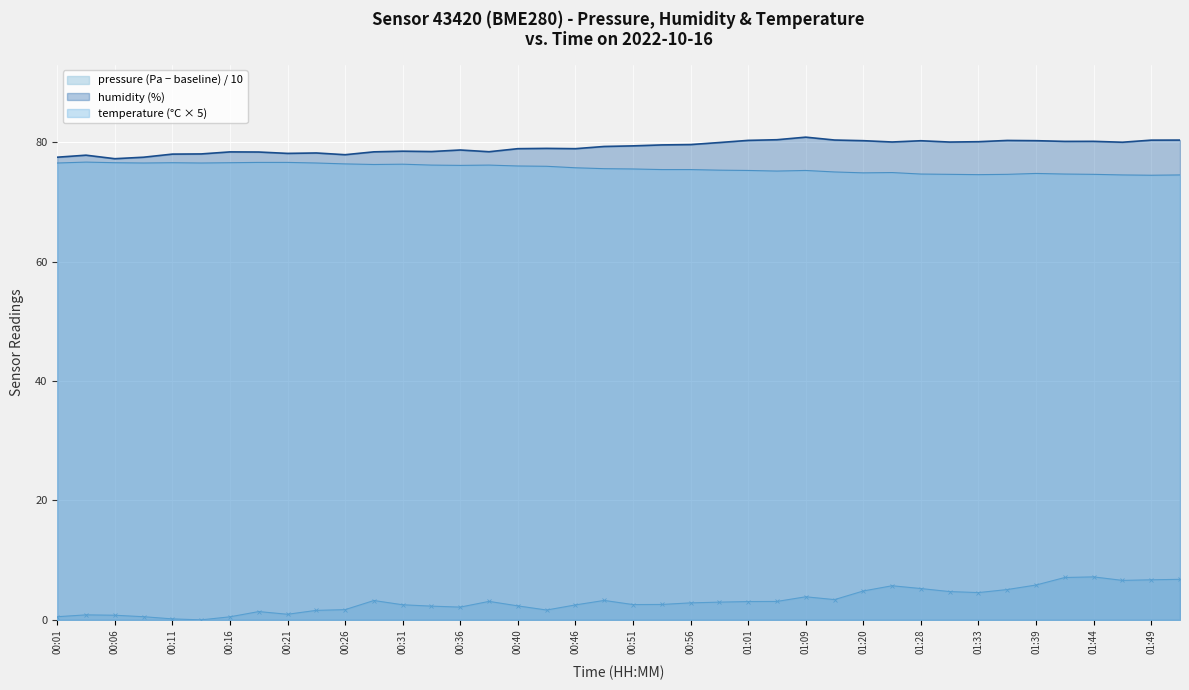

True or false: pressure has more than 2 interior local peaks.

True